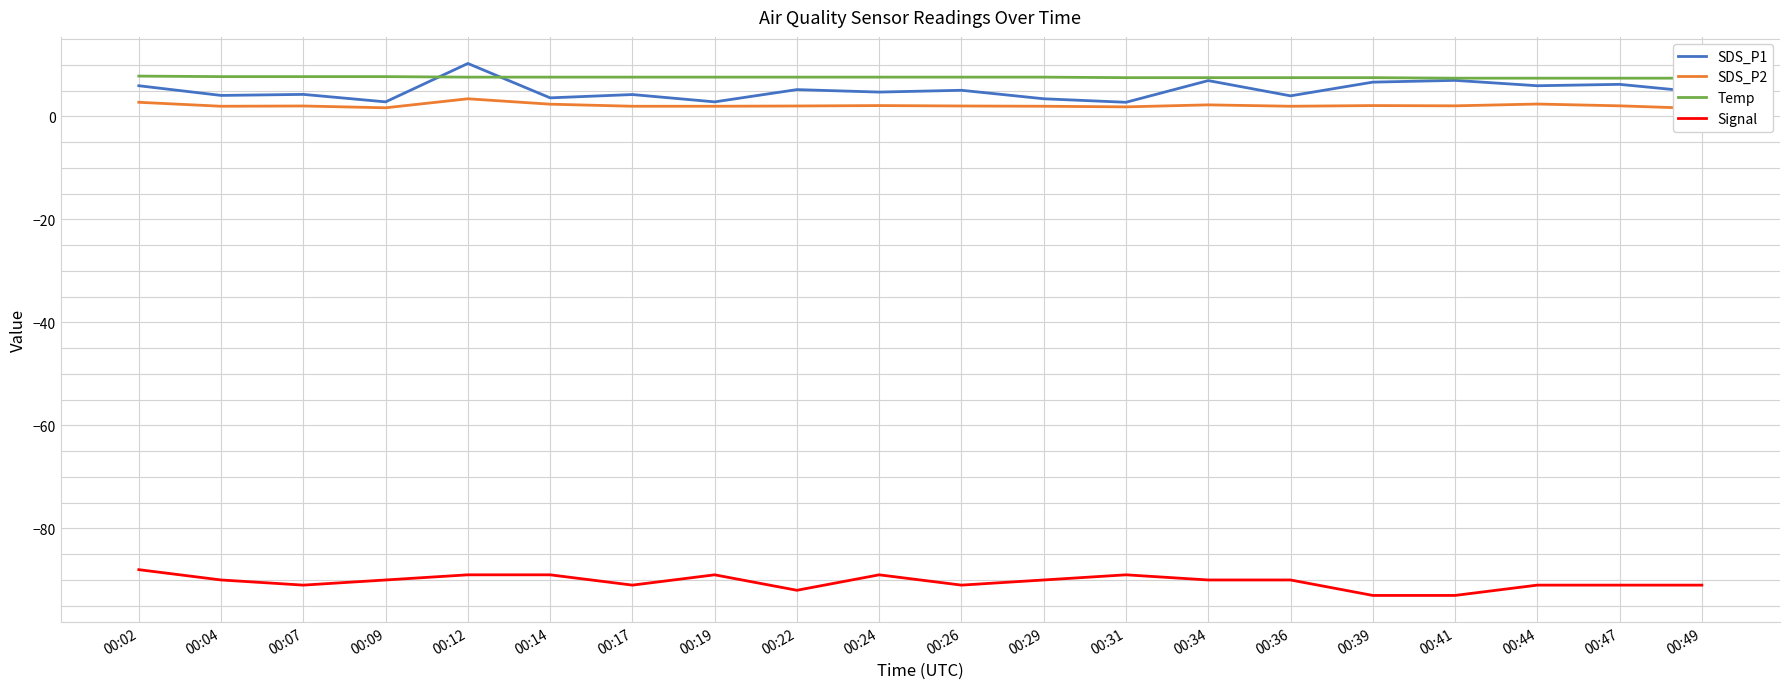

Where is the first local minimum for SDS_P2?

00:04